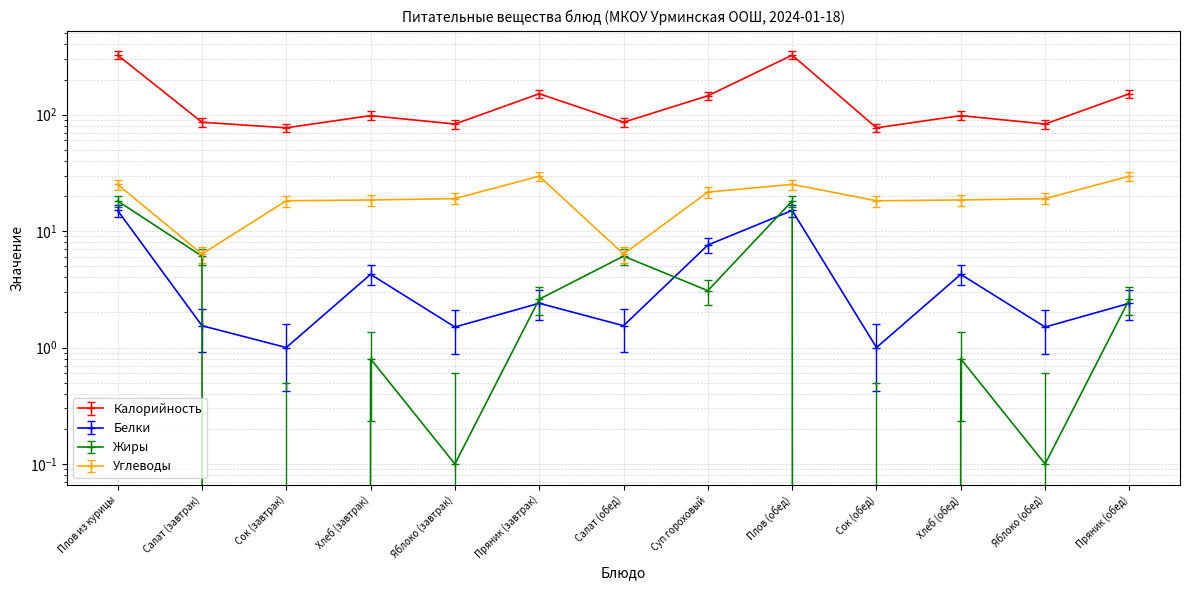

How many interior local valleys does the Калорийность series have?

5